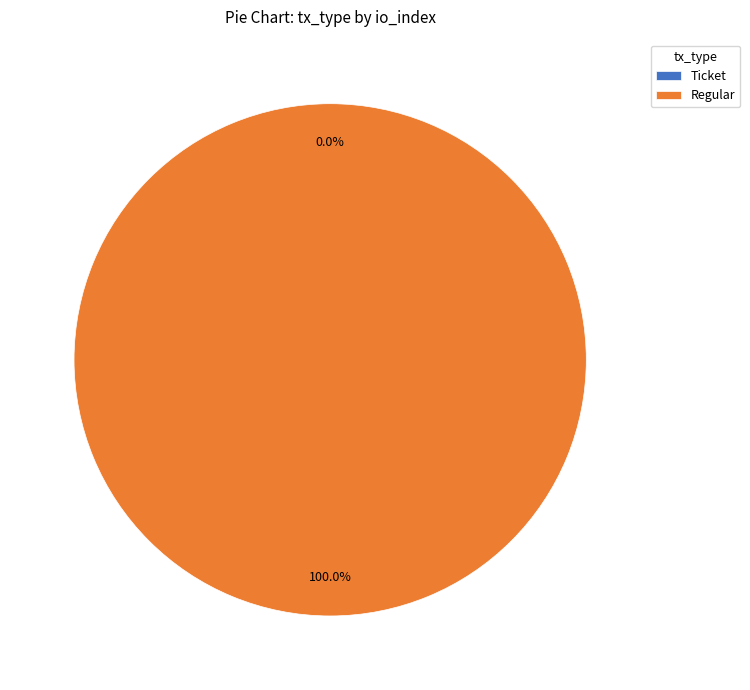

To the nearest percent, what is the average slice percentage?

50%